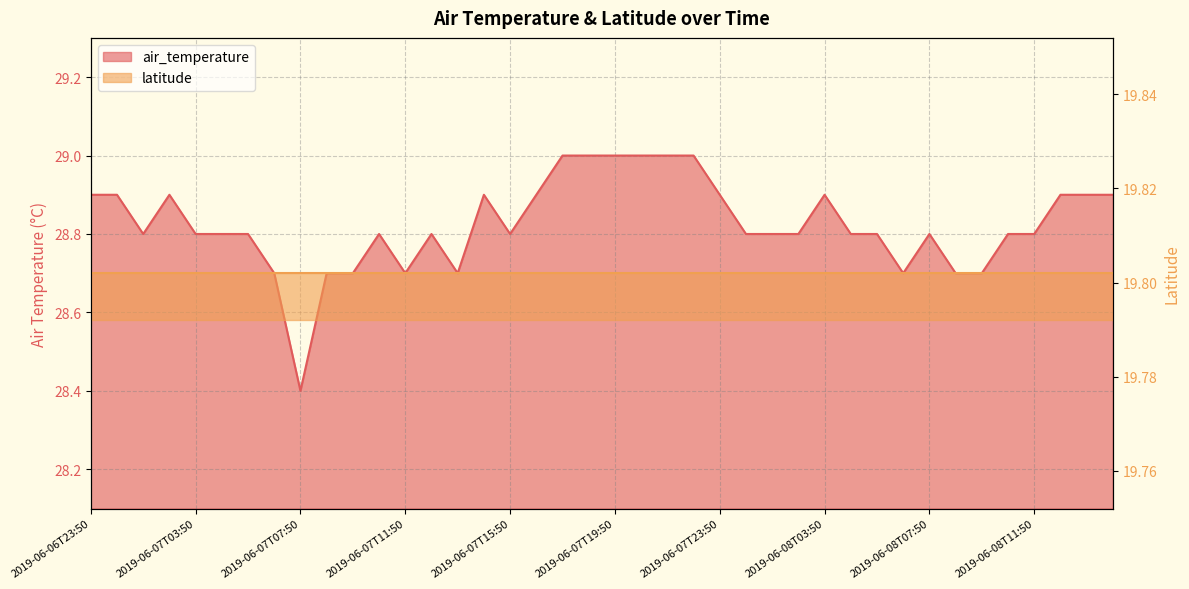

Reading left to right, what are all the values shown in this chart?

28.9	28.9	28.8	28.9	28.8	28.8	28.8	28.7	28.4	28.7	28.7	28.8	28.7	28.8	28.7	28.9	28.8	28.9	29.0	29.0	29.0	29.0	29.0	29.0	28.9	28.8	28.8	28.8	28.9	28.8	28.8	28.7	28.8	28.7	28.7	28.8	28.8	28.9	28.9	28.9